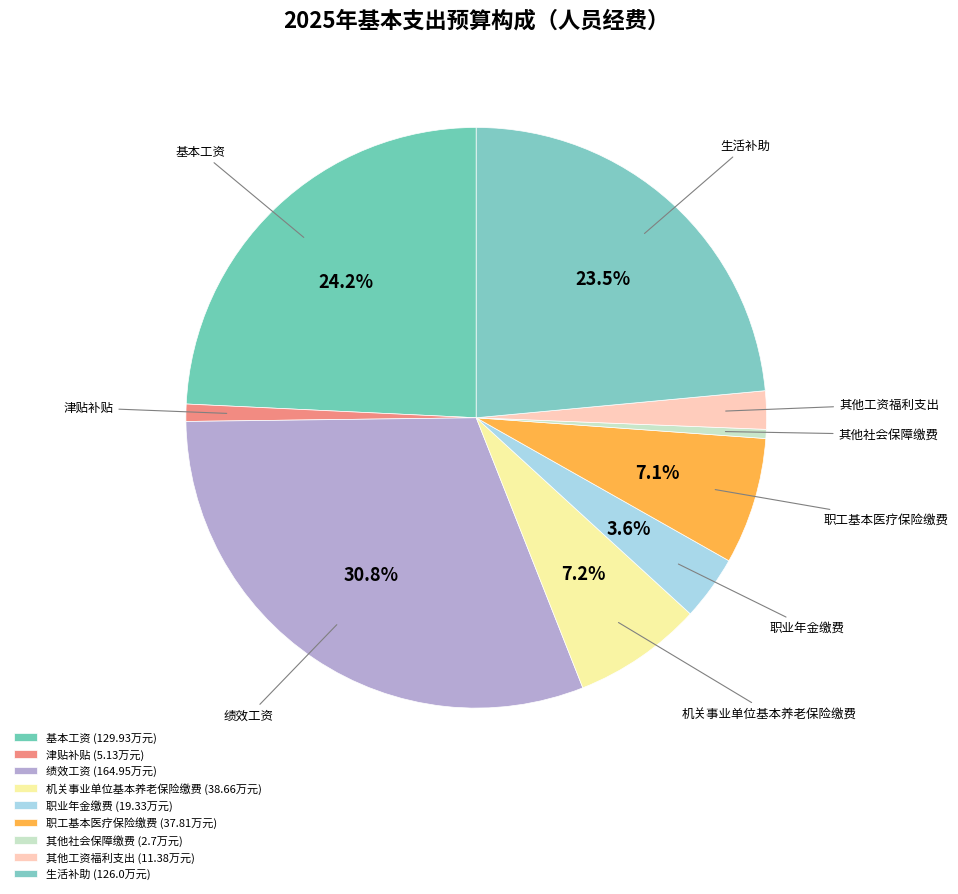

Do 职业年金缴费 and 职工基本医疗保险缴费 together represent more than half of the pie?

No